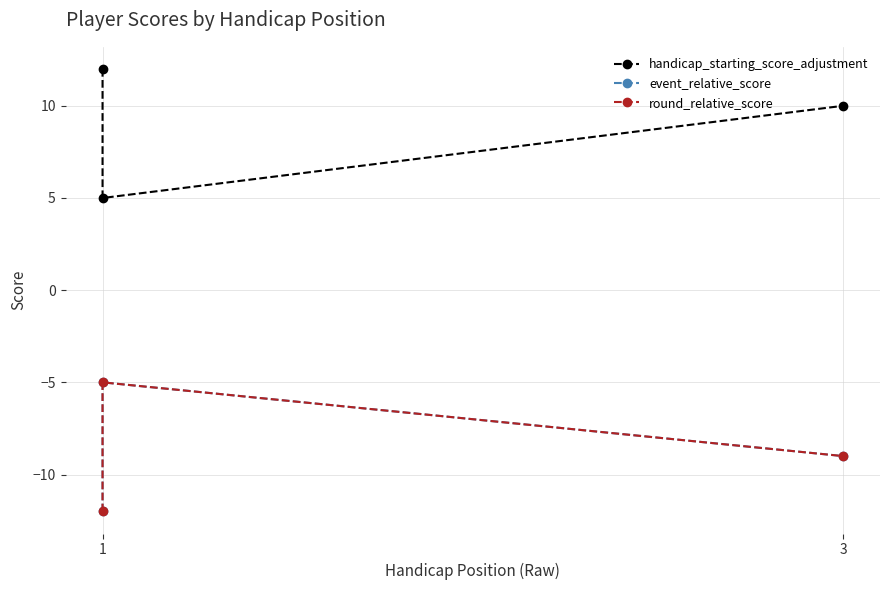

Which has a higher value, 1 or 1?

1